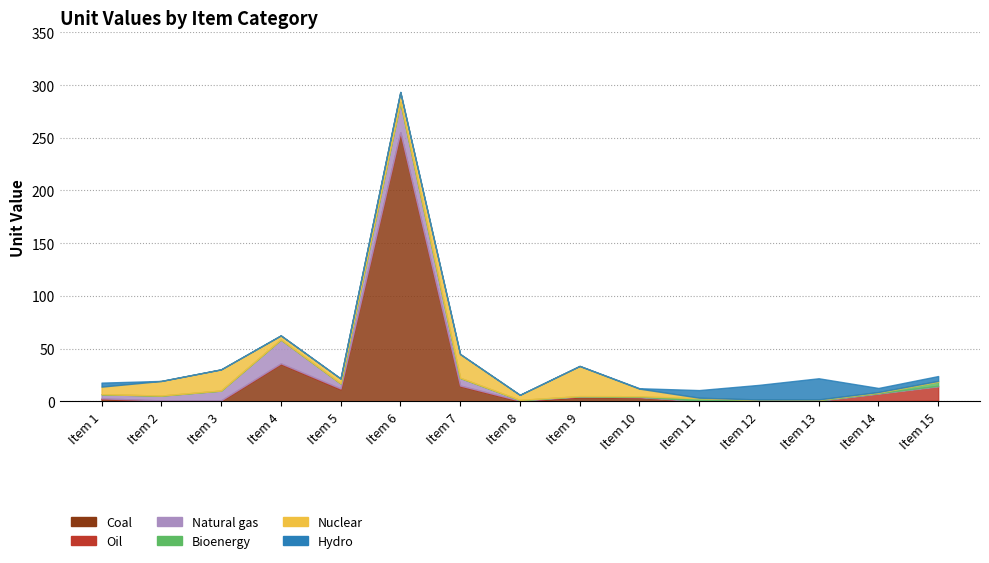

Which series has the largest total across all categories?

Coal